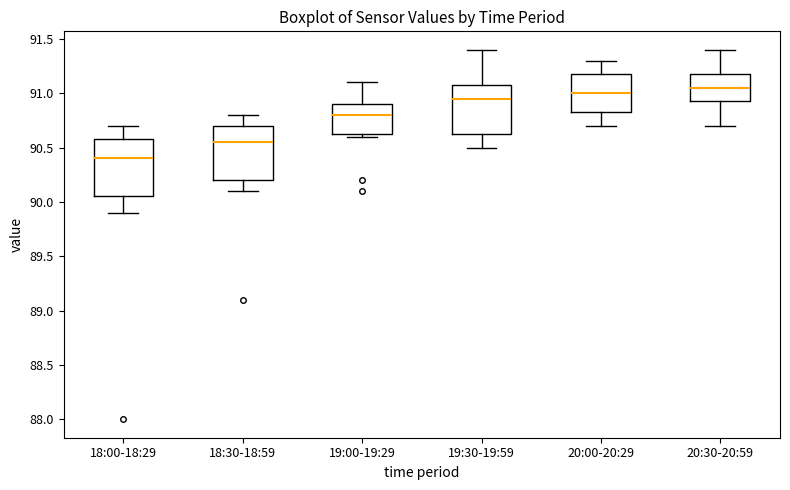

Reading left to right, transcribe this box plot: for each box, give where its median line is, the range the box spans, and where its two whiskers end, as read against the y-axis. The values are not printed on the chart, so give them approximately, as read against the axis.

18:00-18:29: median 90.40, box 90.05 to 90.60, whiskers 89.90 to 90.70
18:30-18:59: median 90.55, box 90.20 to 90.70, whiskers 90.10 to 90.80
19:00-19:29: median 90.80, box 90.65 to 90.90, whiskers 90.60 to 91.10
19:30-19:59: median 90.95, box 90.65 to 91.10, whiskers 90.50 to 91.40
20:00-20:29: median 91.00, box 90.85 to 91.20, whiskers 90.70 to 91.30
20:30-20:59: median 91.05, box 90.95 to 91.20, whiskers 90.70 to 91.40